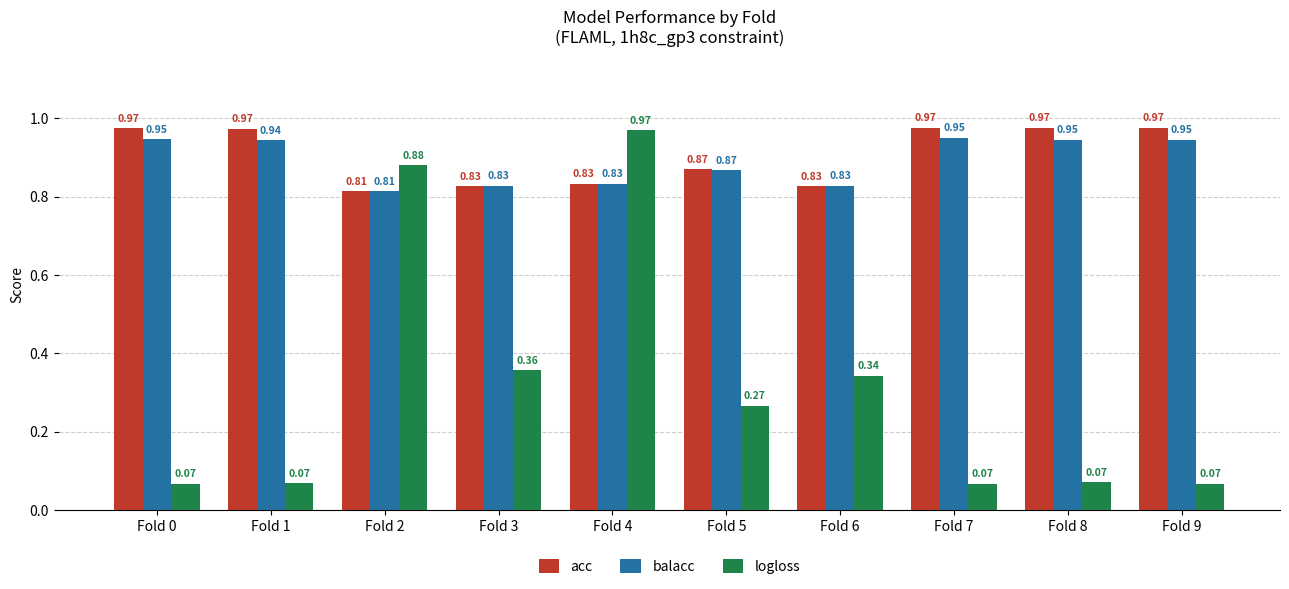

How many data points does each series have?

10